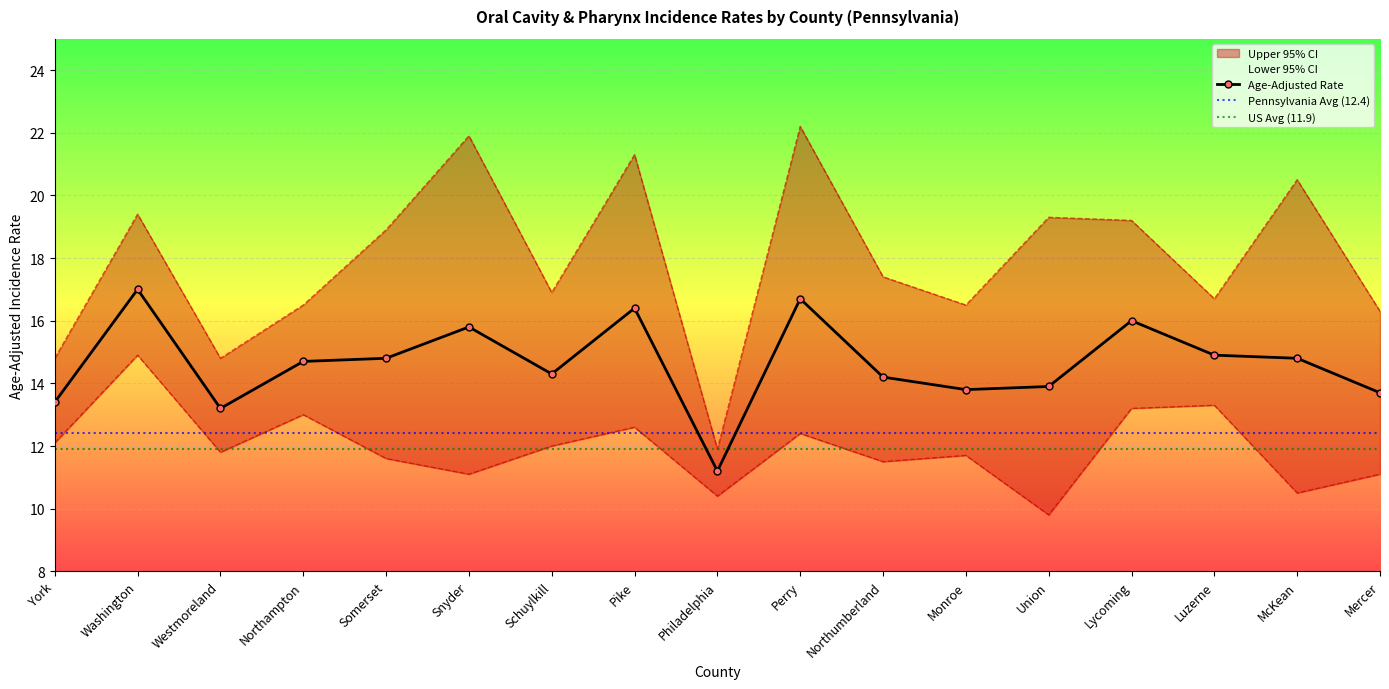

Where is the first local minimum for Lower 95% CI?

Westmoreland